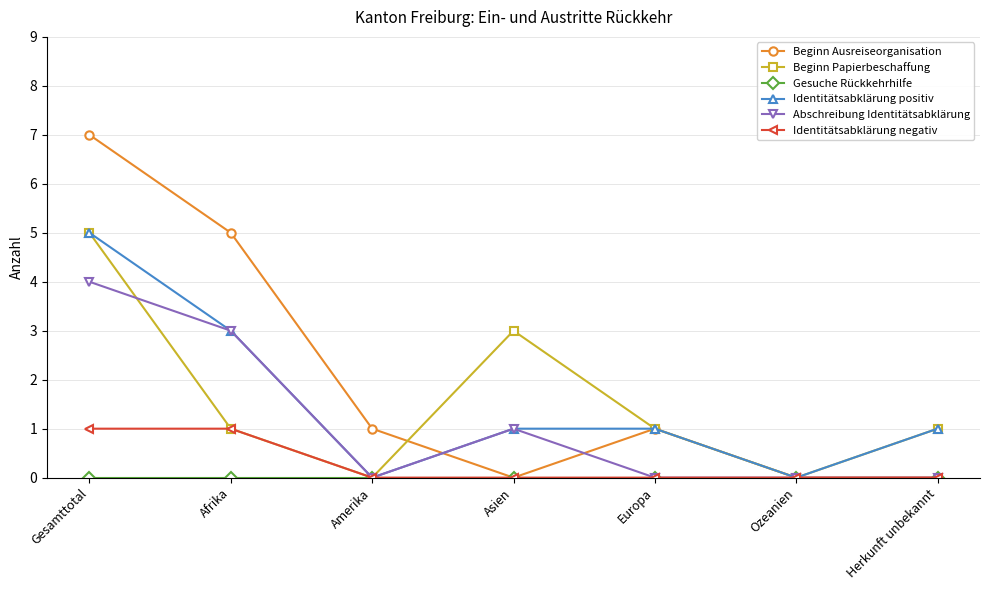

True or false: Identitätsabklärung negativ has a value of 1 at Afrika.

True